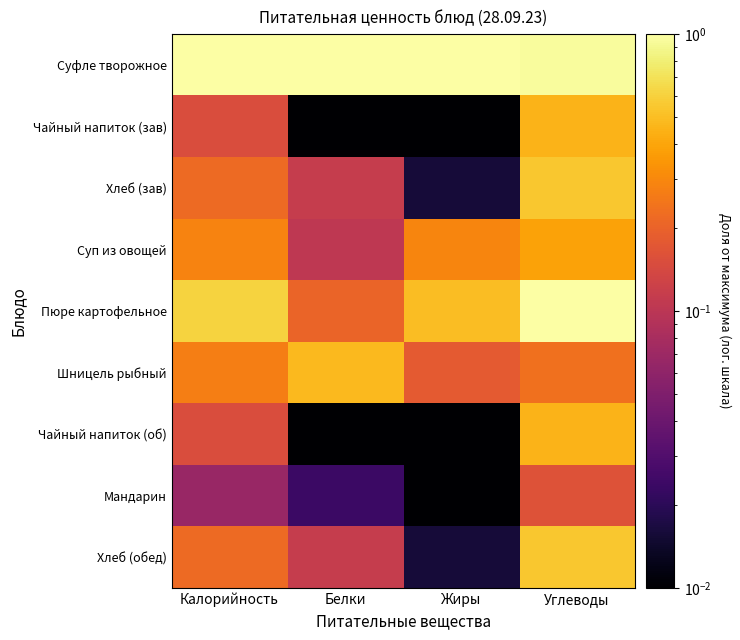

Reading left to right, list all the values displayed in this chart.

Суфле творожное: Калорийность=1.0	Белки=1.0	Жиры=1.0	Углеводы=1.0
Чайный напиток (зав): Калорийность=0.1	Белки=0.0	Жиры=0.0	Углеводы=0.5
Хлеб (зав): Калорийность=0.2	Белки=0.1	Жиры=0.0	Углеводы=0.5
Суп из овощей: Калорийность=0.3	Белки=0.1	Жиры=0.3	Углеводы=0.4
Пюре картофельное: Калорийность=0.6	Белки=0.2	Жиры=0.5	Углеводы=1.0
Шницель рыбный: Калорийность=0.3	Белки=0.5	Жиры=0.2	Углеводы=0.2
Чайный напиток (об): Калорийность=0.1	Белки=0.0	Жиры=0.0	Углеводы=0.5
Мандарин: Калорийность=0.1	Белки=0.0	Жиры=0.0	Углеводы=0.2
Хлеб (обед): Калорийность=0.2	Белки=0.1	Жиры=0.0	Углеводы=0.5